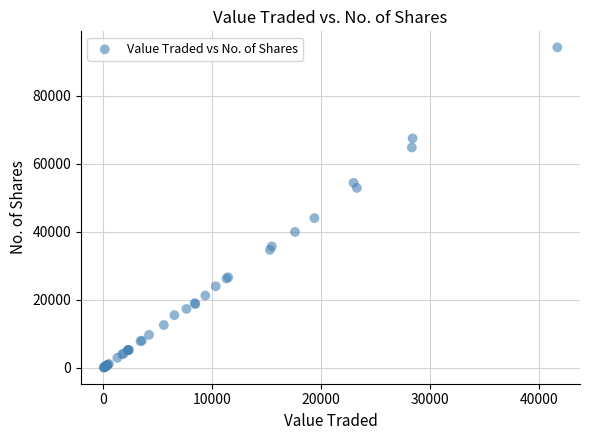

What Y value in the scatter plot is closest to 47150?

44050